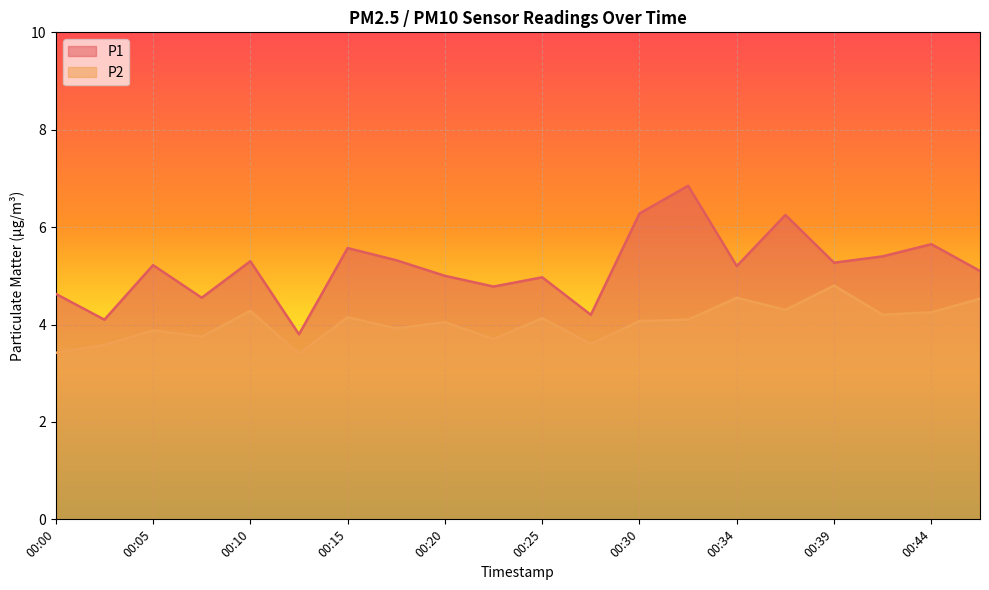

True or false: P1 has more than 2 interior local peaks.

True